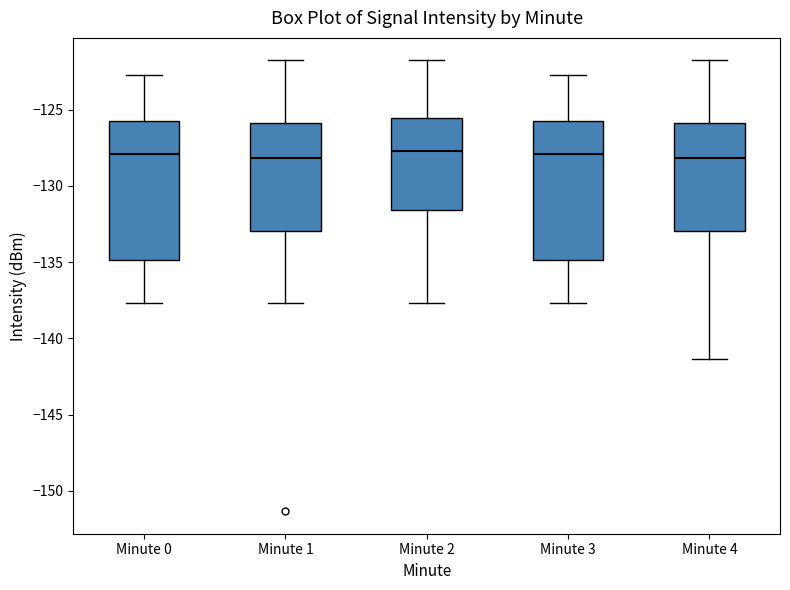

Where does the lower whisker of the box for Minute 4 end on the y-axis? The values are not printed on the chart, so give them approximately, as read against the axis.

-141.5